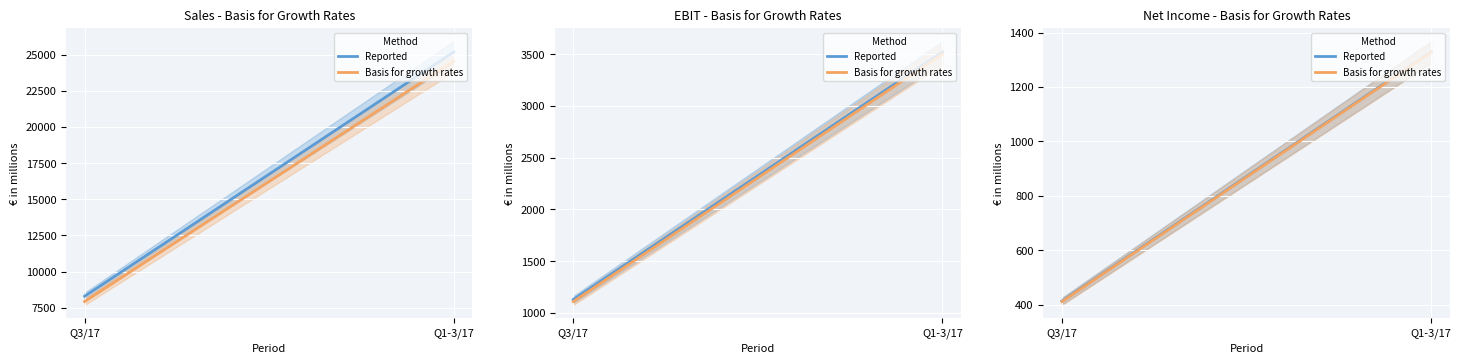

Rank the series by their maximum value, from lowest to highest.

Basis for growth rates, Reported